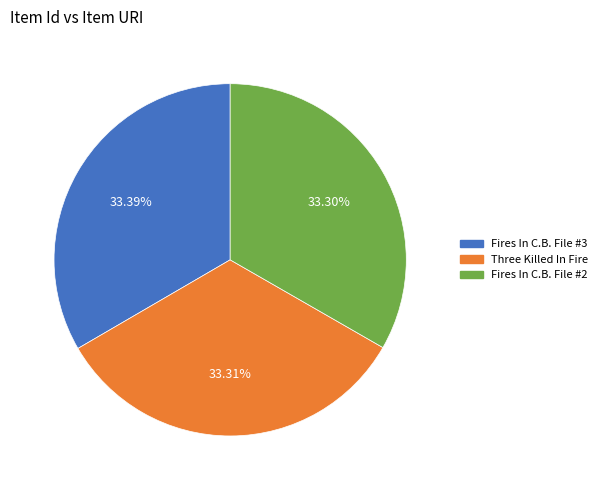

Is there a majority slice in this chart?

No